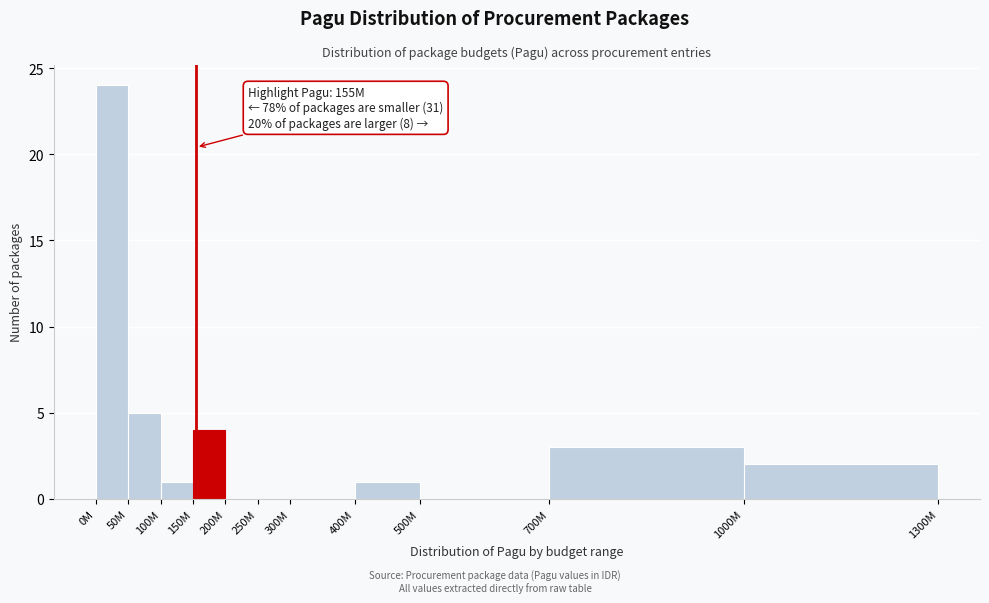

Reading right to left, what are all the values shown in this chart?

1000M=2	700M=3	500M=0	400M=1	300M=0	250M=0	200M=0	150M=4	100M=1	50M=5	0M=24